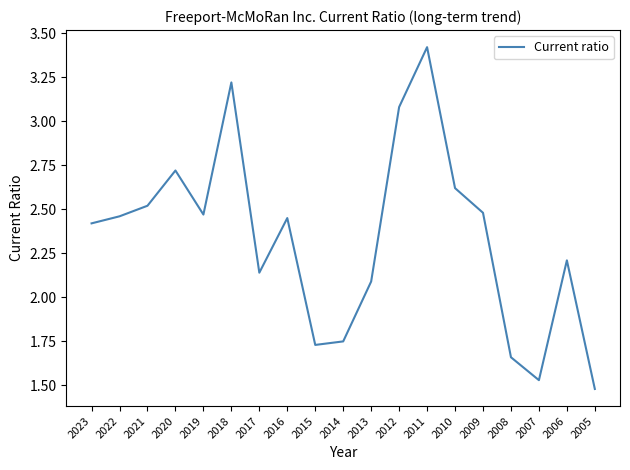

What value does the data have at 2012?

3.1